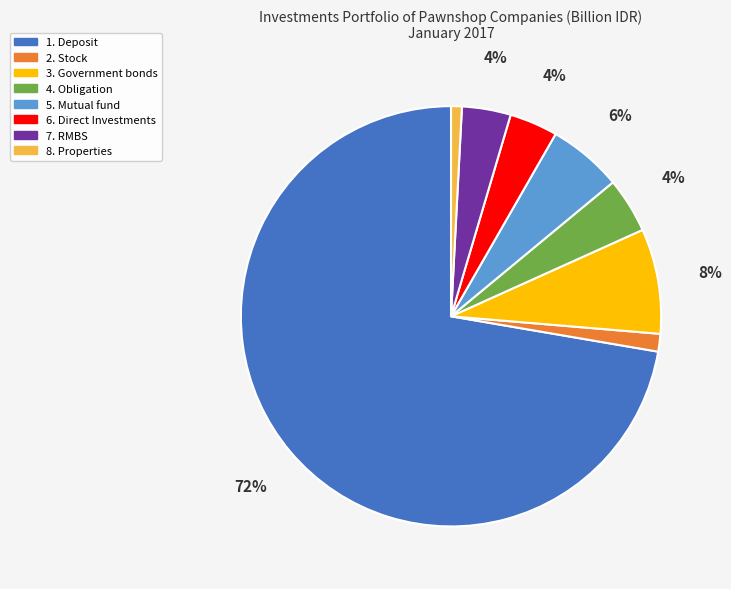

How many segments does this pie chart have?

8